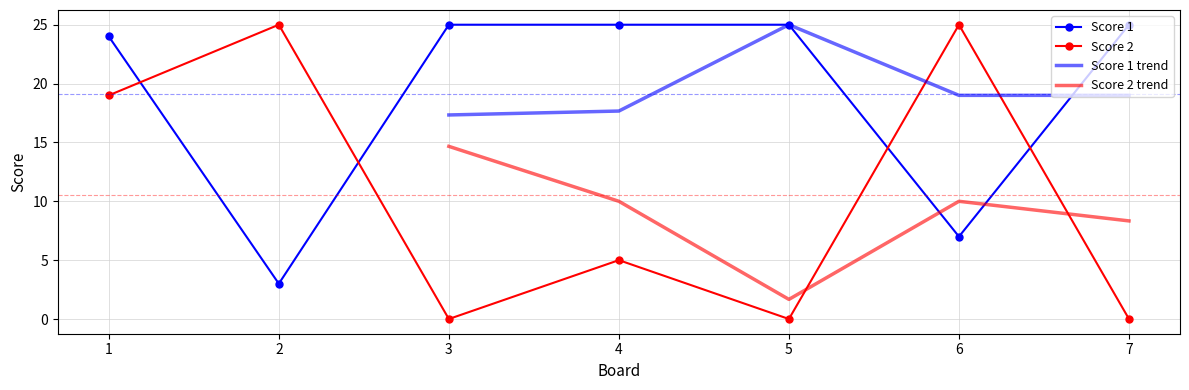

At which category does Score 2 reach its first local valley?

3